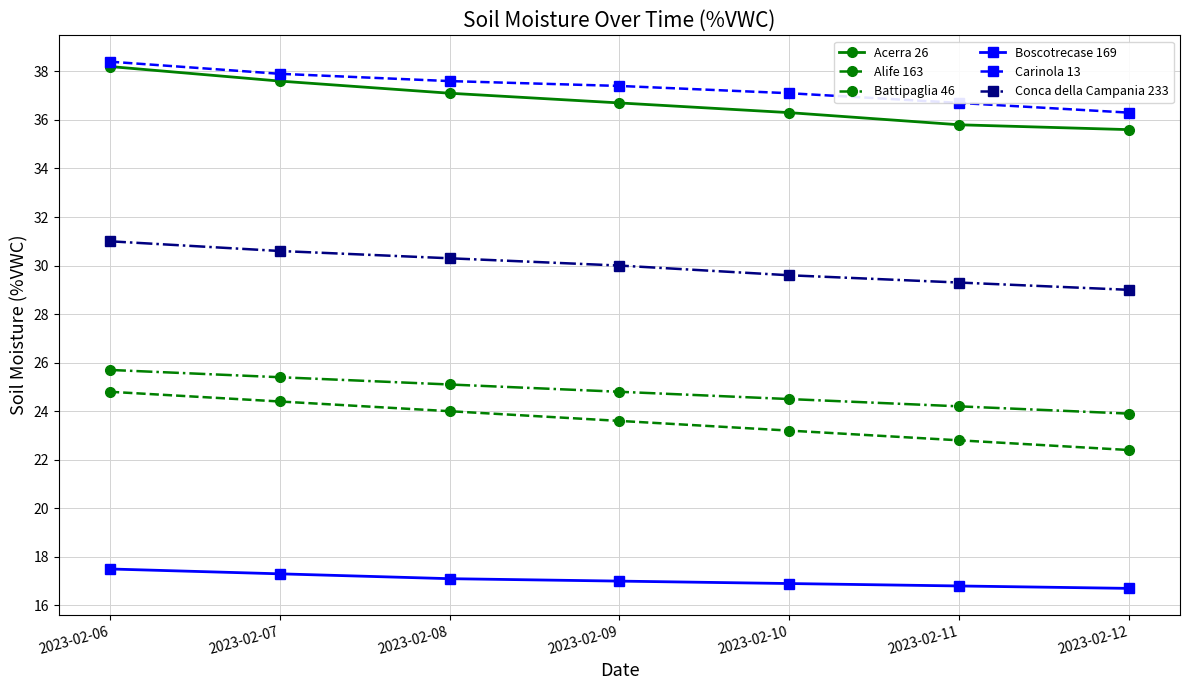

True or false: Battipaglia 46 and Alife 163 cross at least once.

False